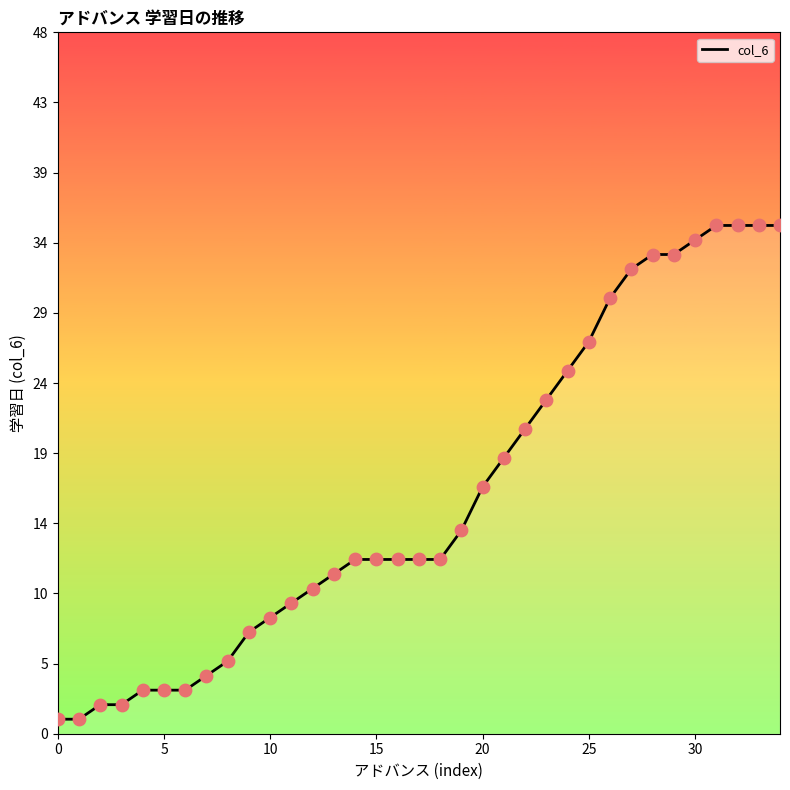

What is the ratio of the value at 32 to the value at 31?

1.0